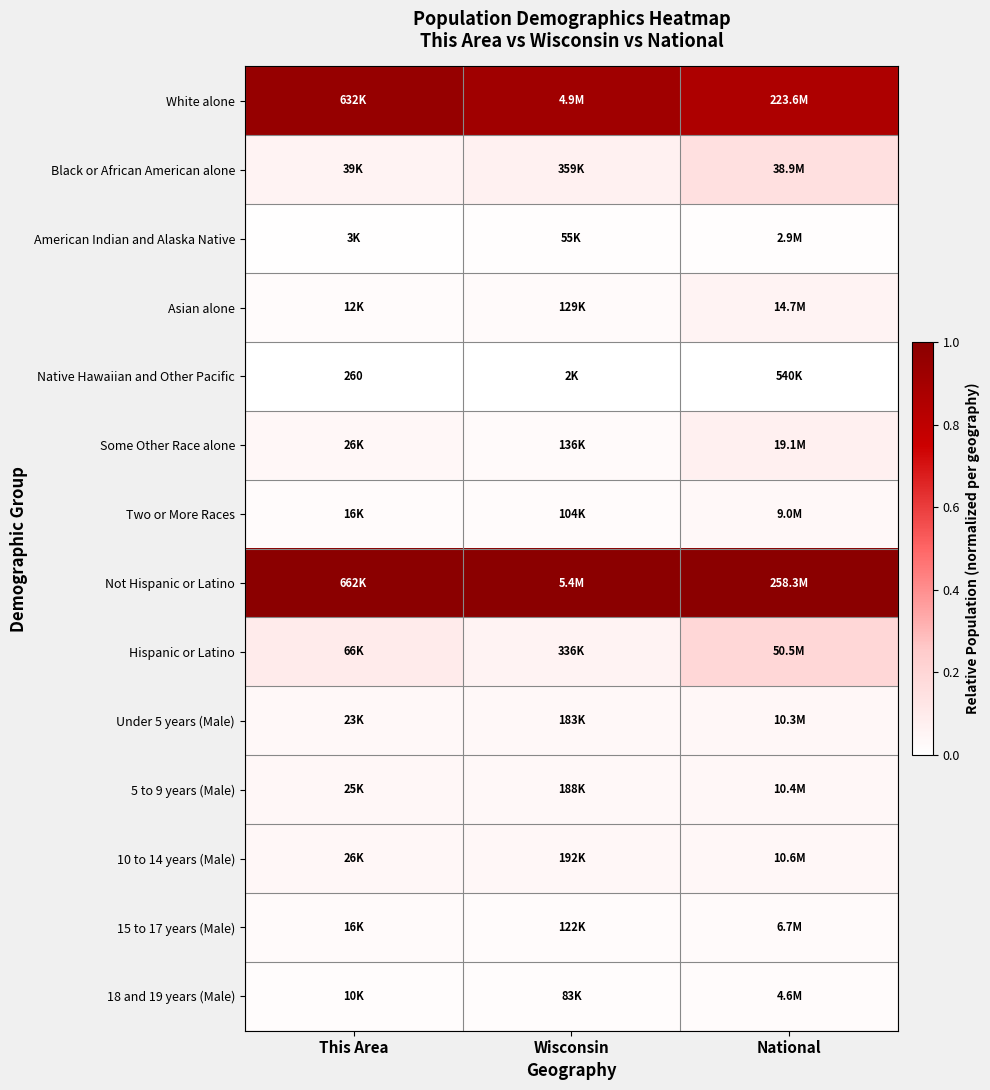

What is the difference between the maximum and minimum values in the White alone series?

0.1